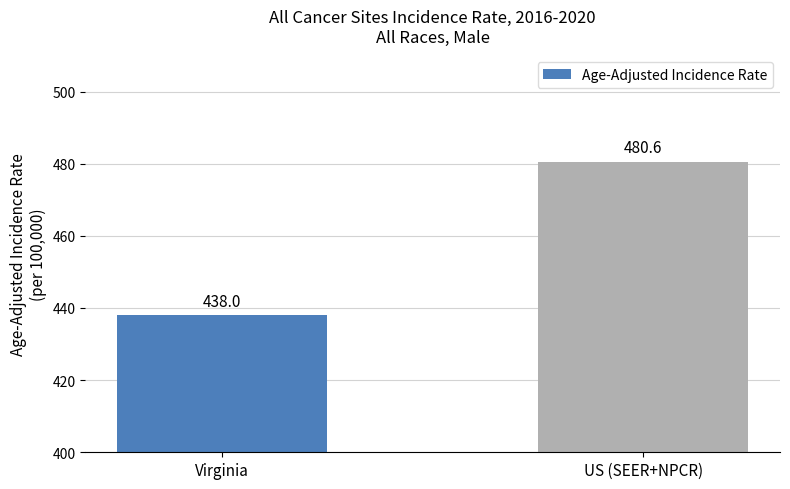

What is the sum of all values?

918.6